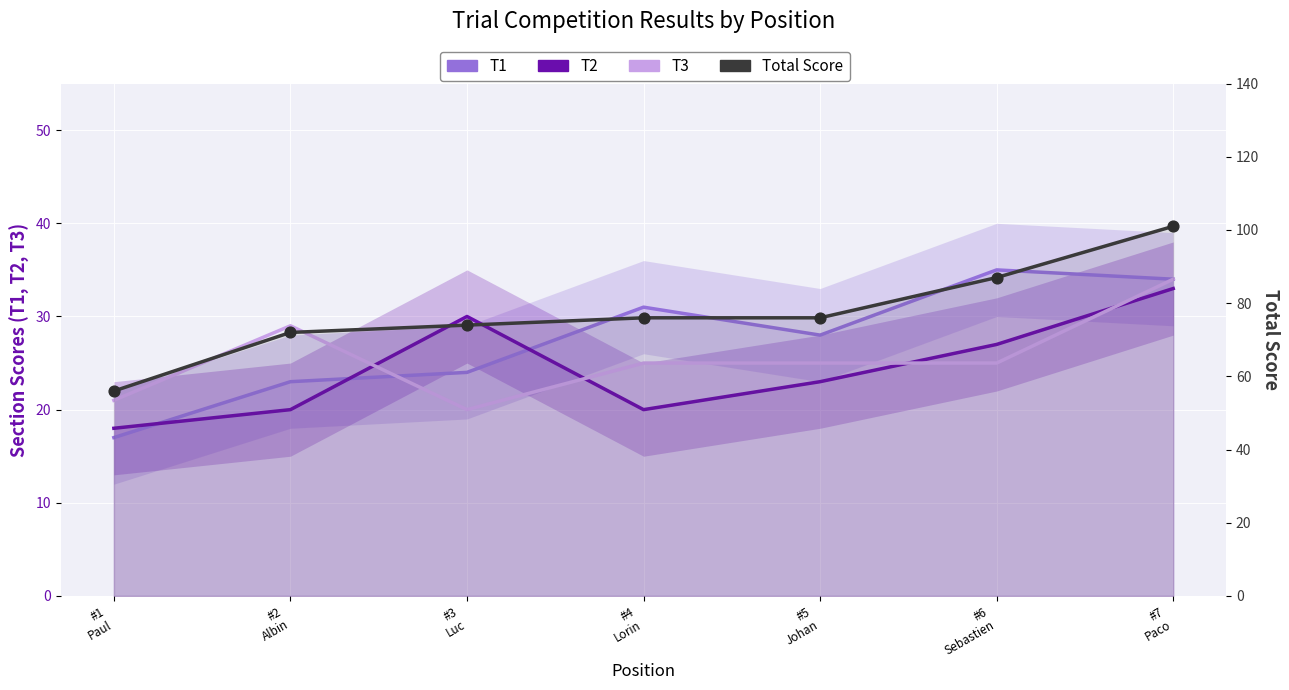

What is the total value across all series at #6
Sebastien?

261